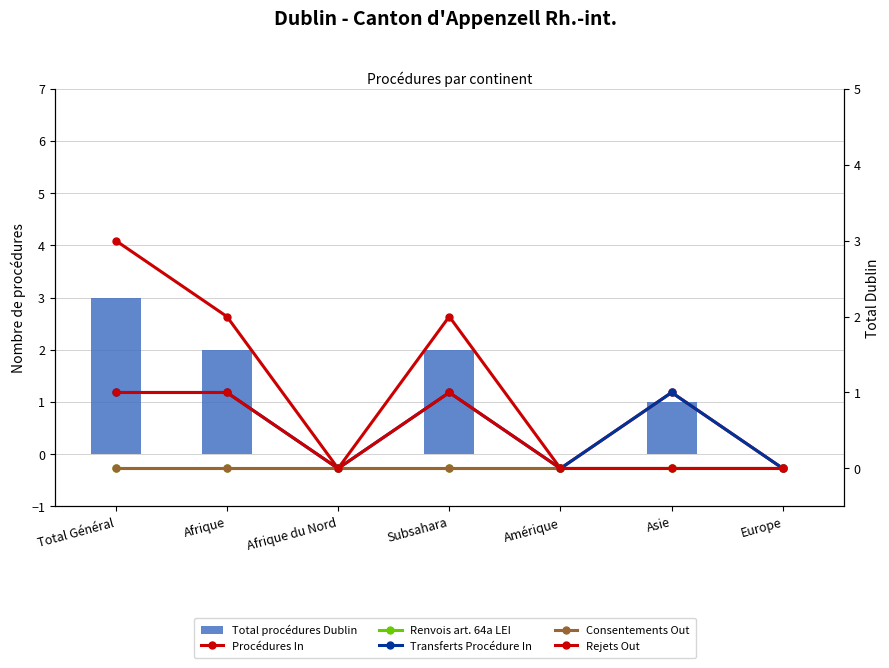

Which series has the largest total across all categories?

Total procédures Dublin